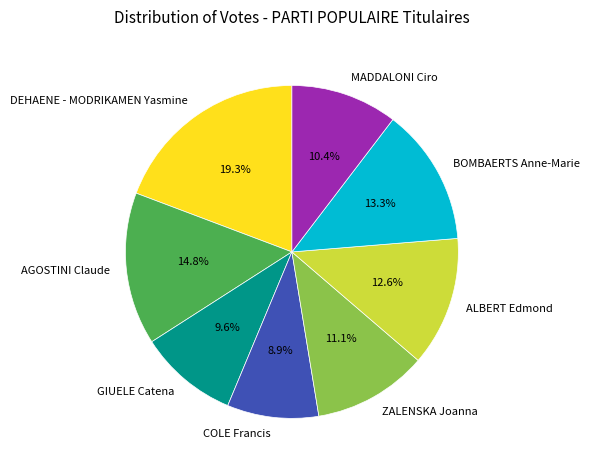

Is it true that BOMBAERTS Anne-Marie is 27% of the pie?

False